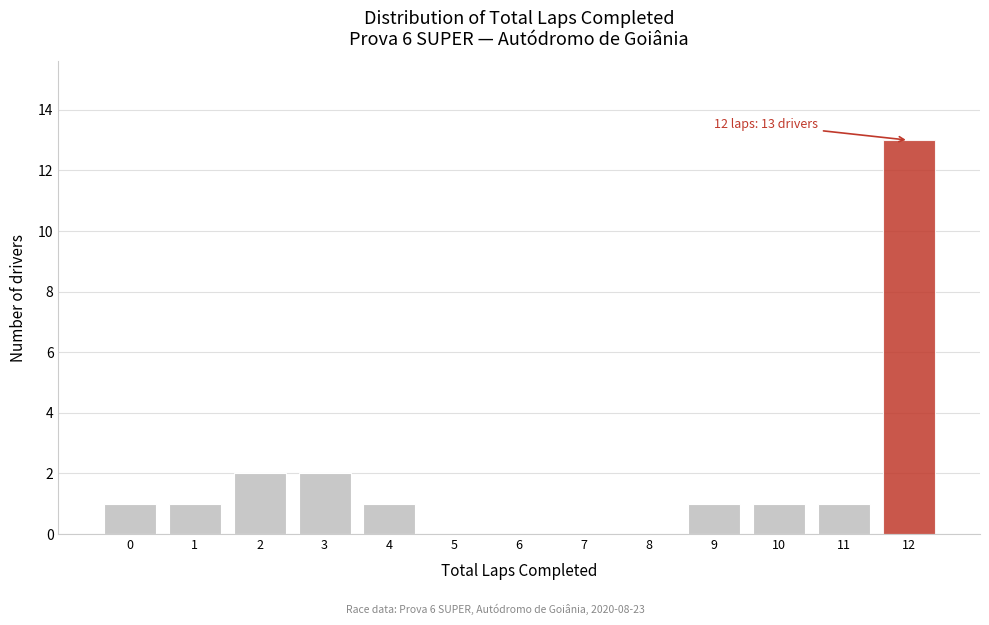

Reading left to right, extract all data points from this chart.

0=1	1=1	2=2	3=2	4=1	5=0	6=0	7=0	8=0	9=1	10=1	11=1	12=13